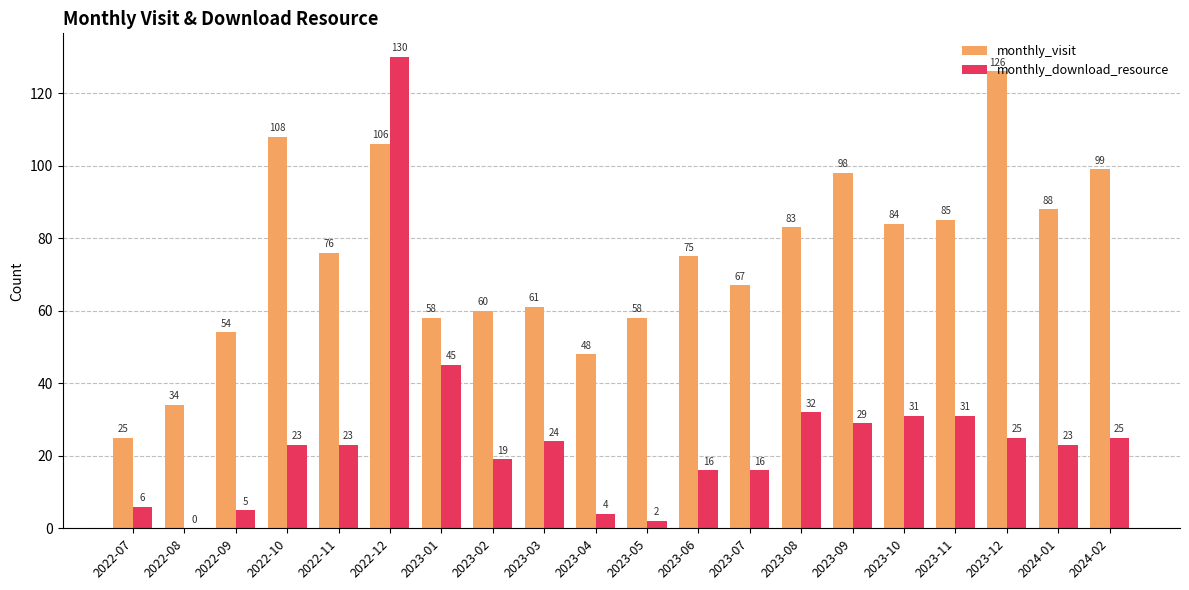

Is it true that monthly_download_resource equals 6 at 2022-07?

True